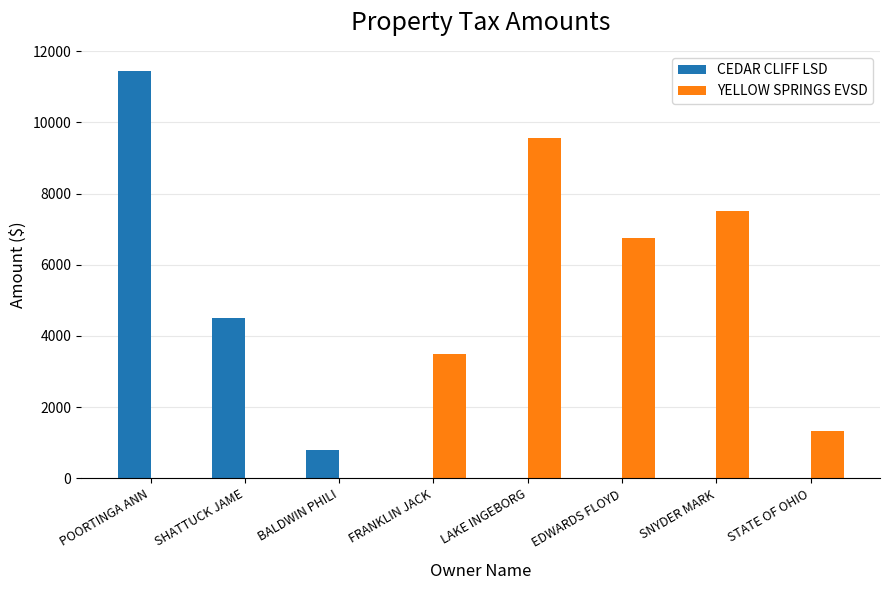

Which series has the largest range (max minus min)?

CEDAR CLIFF LSD